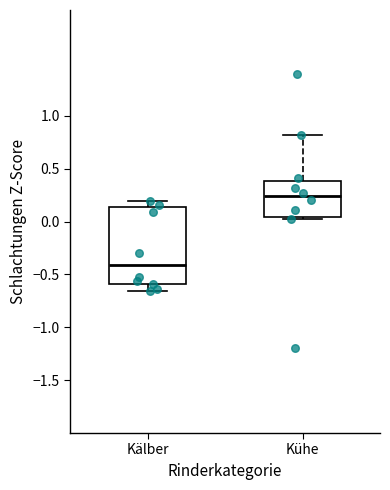

Reading left to right, transcribe this box plot: for each box, give where its median line is, the range the box spans, and where its two whiskers end, as read against the y-axis. The values are not printed on the chart, so give them approximately, as read against the axis.

Kälber: median -0.40, box -0.60 to 0.15, whiskers -0.65 to 0.20
Kühe: median 0.25, box 0.05 to 0.40, whiskers 0.00 to 0.80